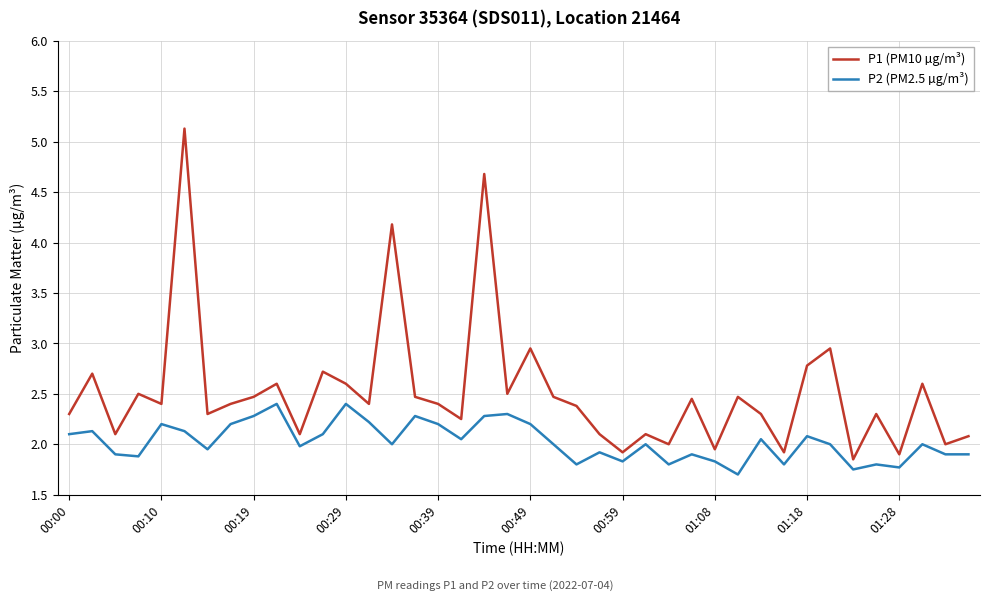

What is the smallest value displayed?

1.7